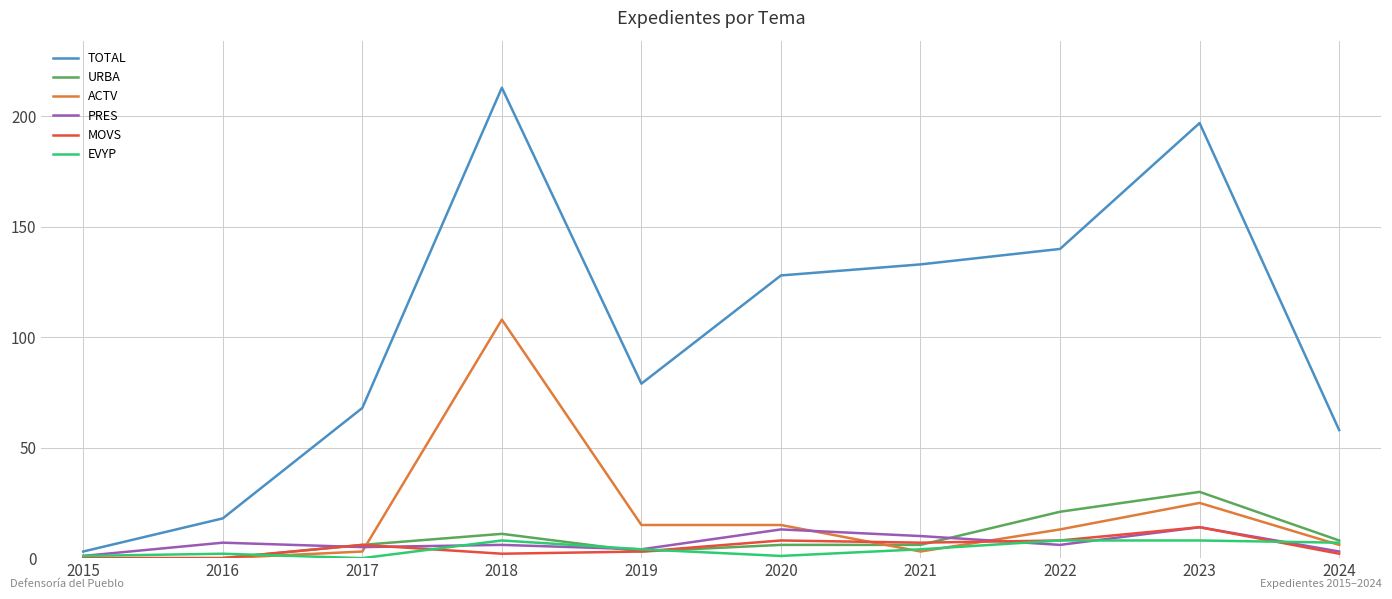

Reading left to right, list all the values displayed in this chart.

TOTAL: 3	18	68	213	79	128	133	140	197	58
URBA: 0	0	6	11	3	6	6	21	30	8
ACTV: 0	0	3	108	15	15	3	13	25	6
PRES: 1	7	5	6	4	13	10	6	14	3
MOVS: 0	0	6	2	3	8	7	8	14	2
EVYP: 1	2	0	8	4	1	4	8	8	7